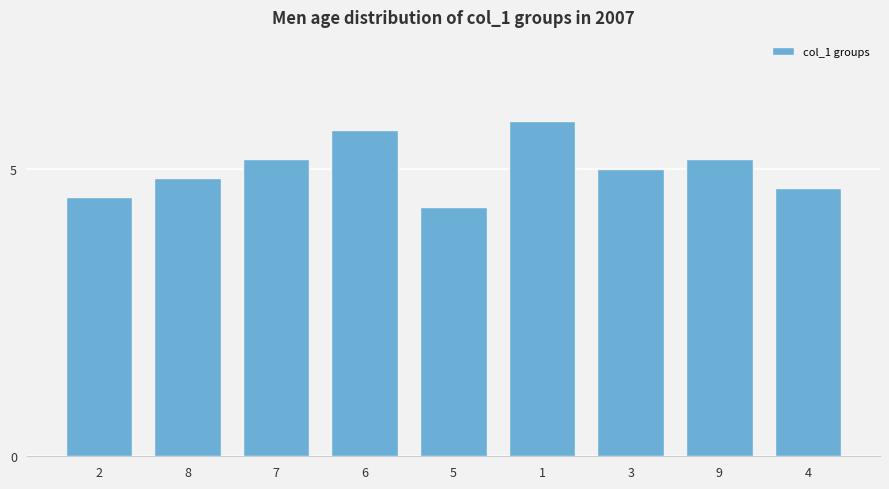

Approximately how many times larger is the value at 6 compared to 4?

1.2